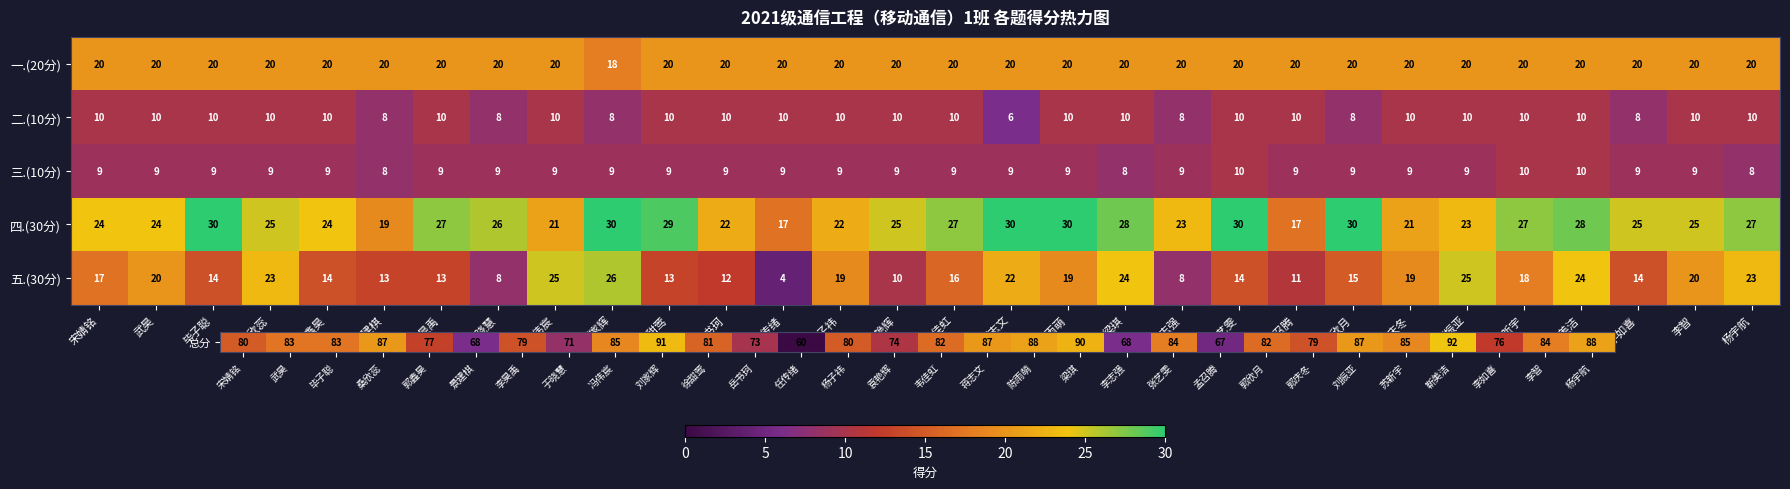

How many data points in 四.(30分) are less than 25?

12